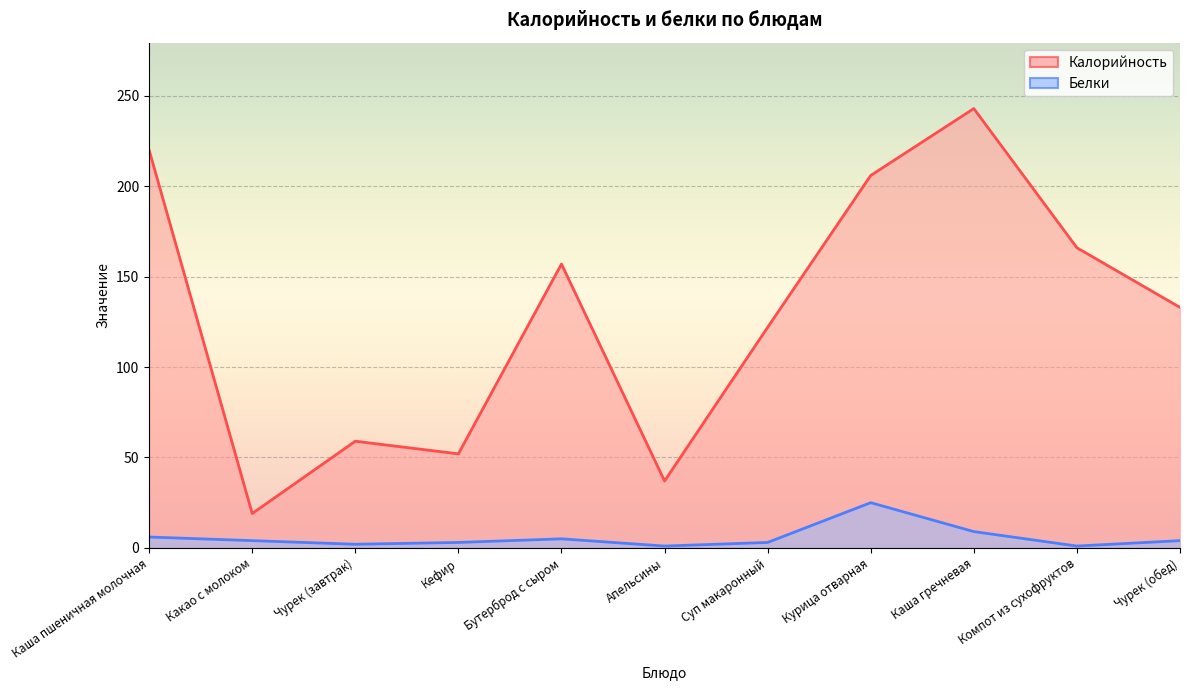

How many values in the Калорийность series are below 133?

5